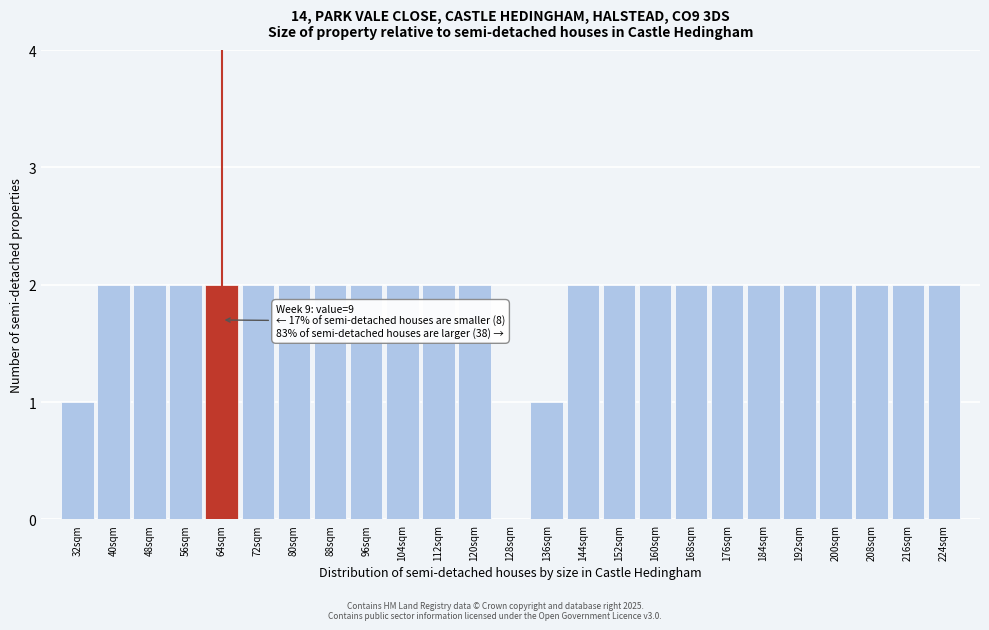

Reading left to right, transcribe all the data shown in this chart.

32sqm=1	40sqm=2	48sqm=2	56sqm=2	64sqm=2	72sqm=2	80sqm=2	88sqm=2	96sqm=2	104sqm=2	112sqm=2	120sqm=2	128sqm=0	136sqm=1	144sqm=2	152sqm=2	160sqm=2	168sqm=2	176sqm=2	184sqm=2	192sqm=2	200sqm=2	208sqm=2	216sqm=2	224sqm=2